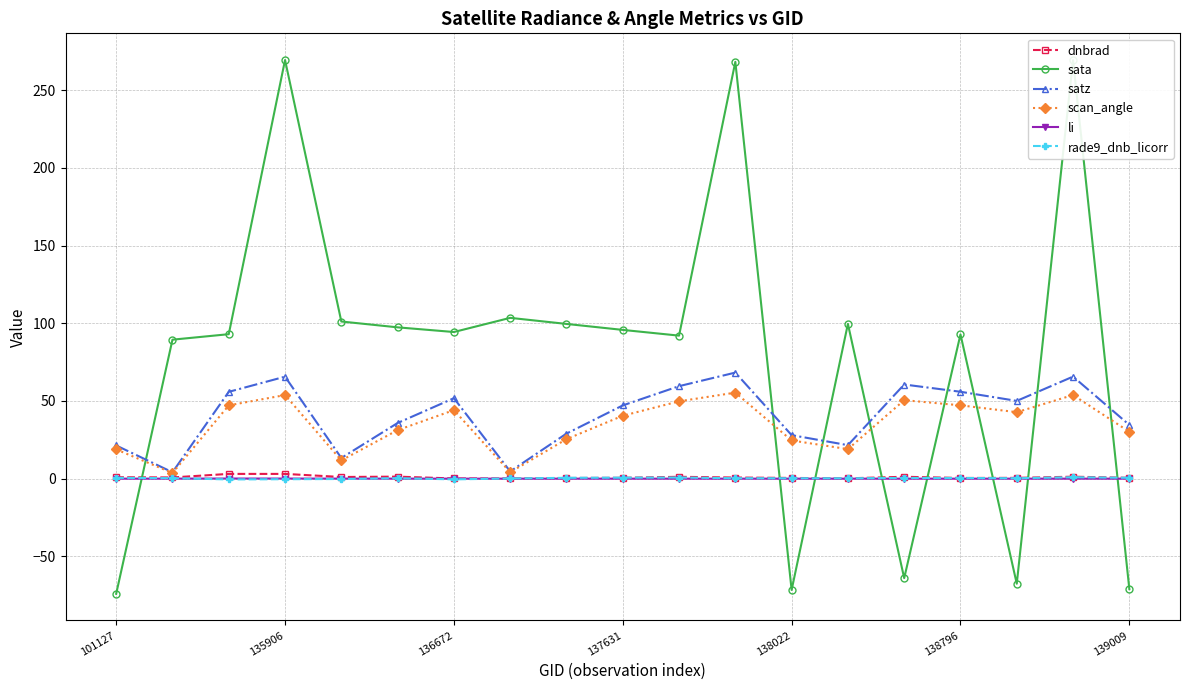

Which series has the largest total across all categories?

sata